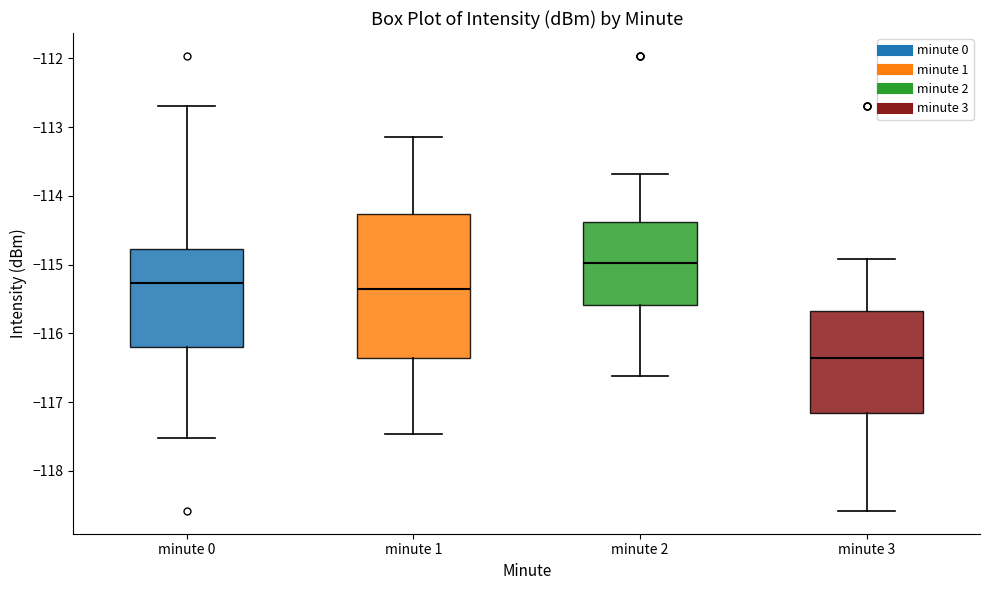

Where is the lower edge of the box for minute 1 on the y-axis? The values are not printed on the chart, so give them approximately, as read against the axis.

-116.4